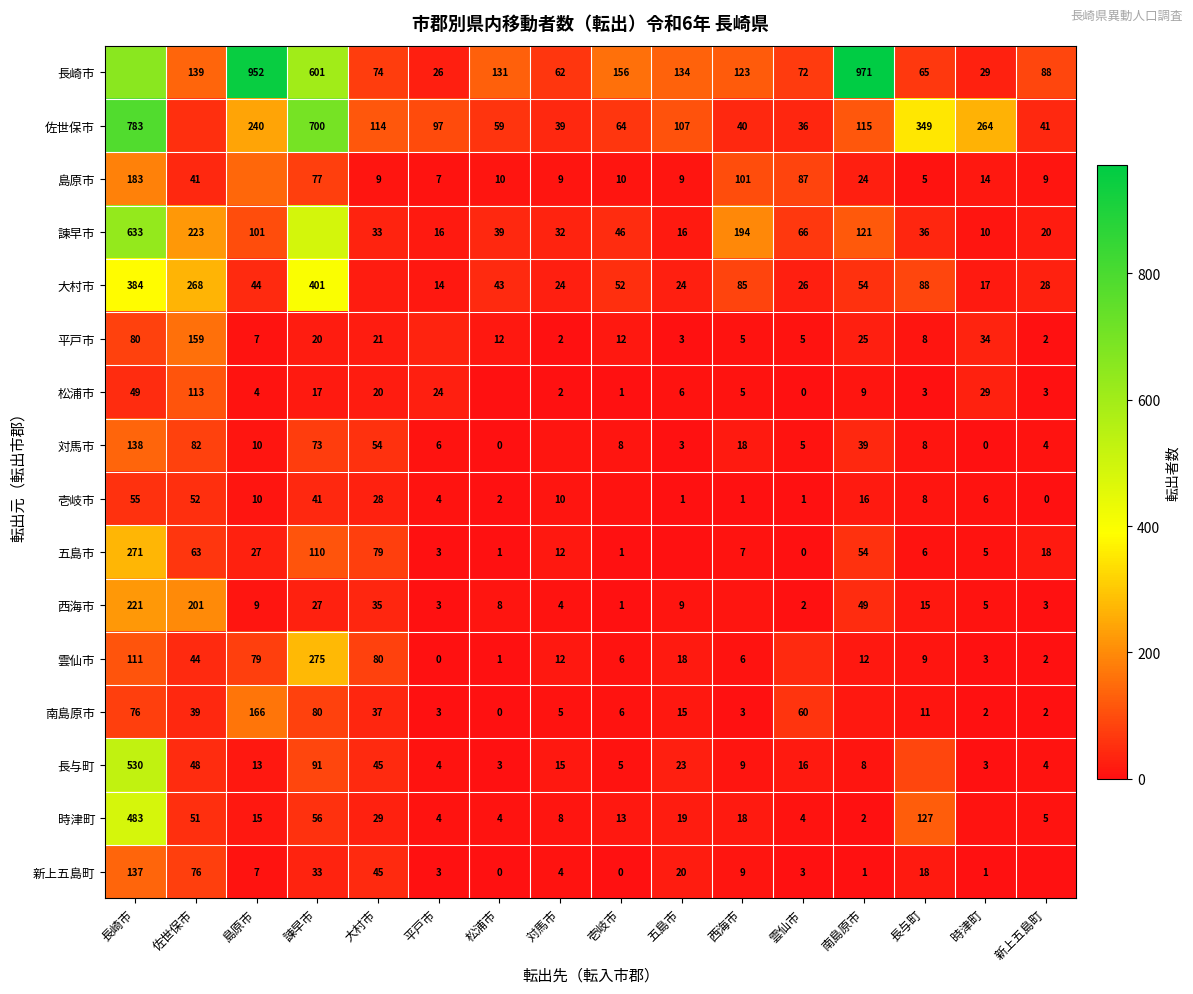

What is the sum of the 雲仙市 values at 諫早市 and 島原市?

354